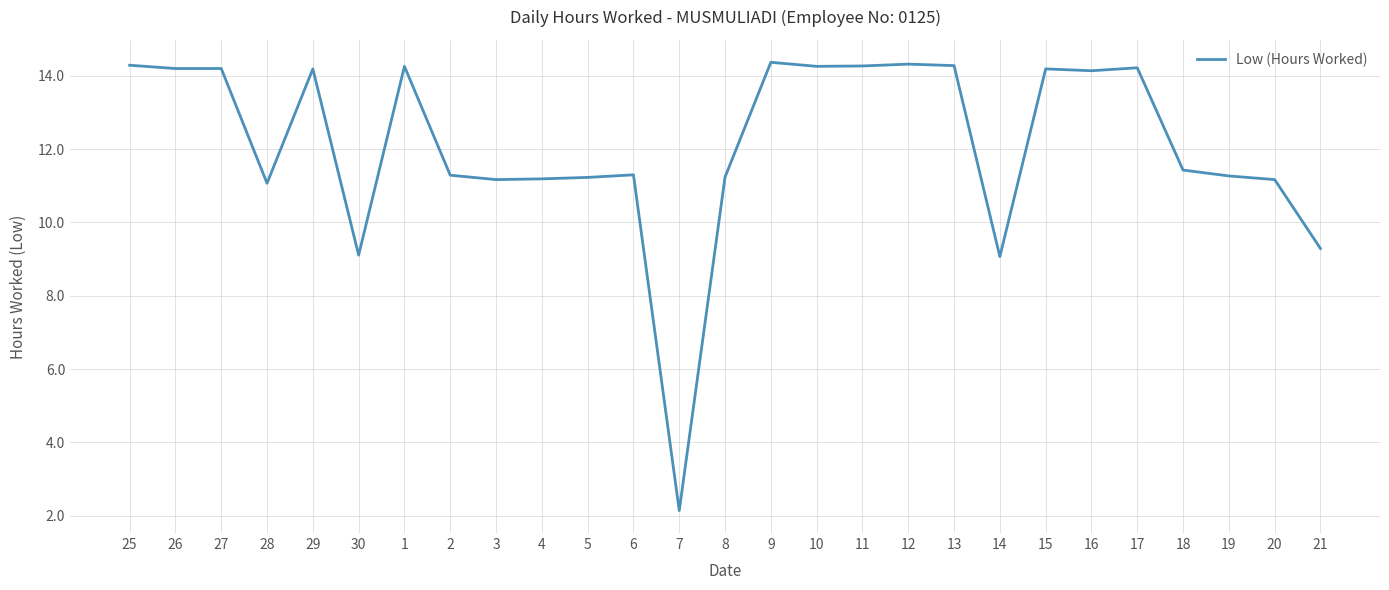

What is the smallest value displayed?

2.1